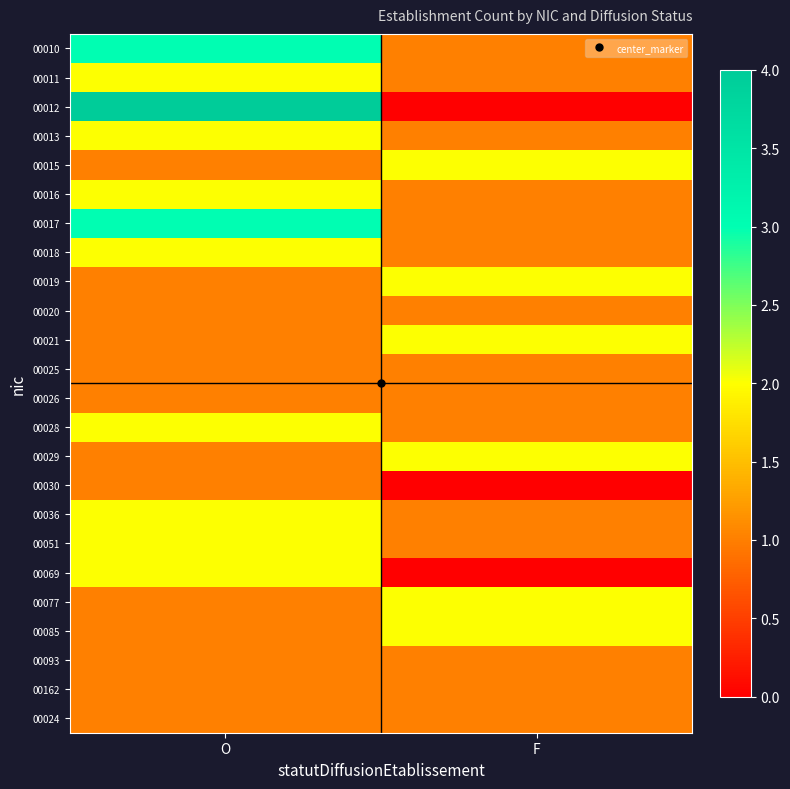

List the series in order of their peak value, highest first.

00012, 00010, 00017, 00011, 00013, 00015, 00016, 00018, 00019, 00021, 00028, 00029, 00036, 00051, 00069, 00077, 00085, 00020, 00025, 00026, 00030, 00093, 00162, 00024